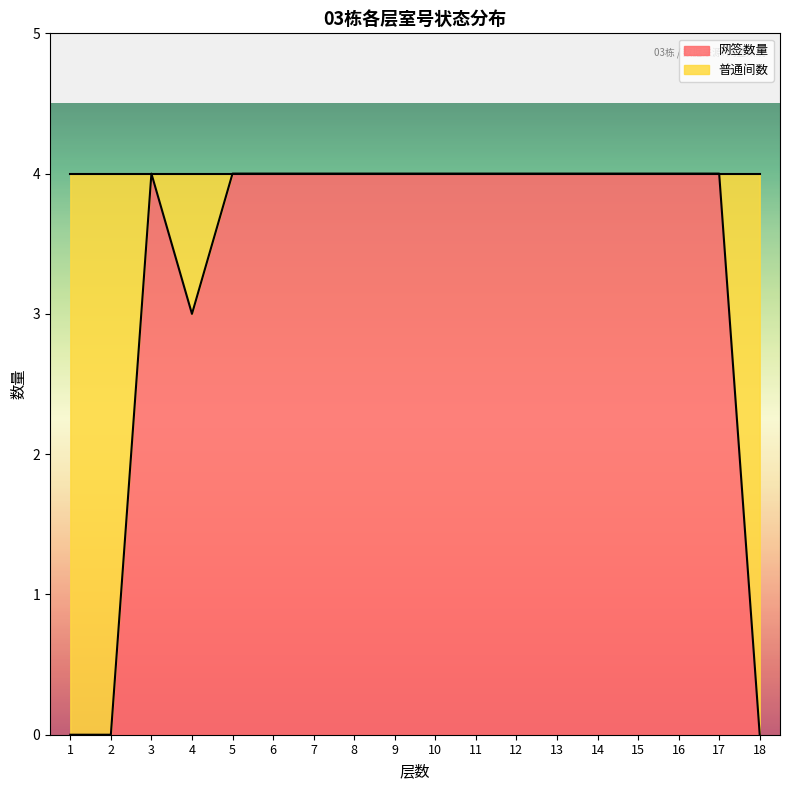

Count the number of categories in the chart.

18